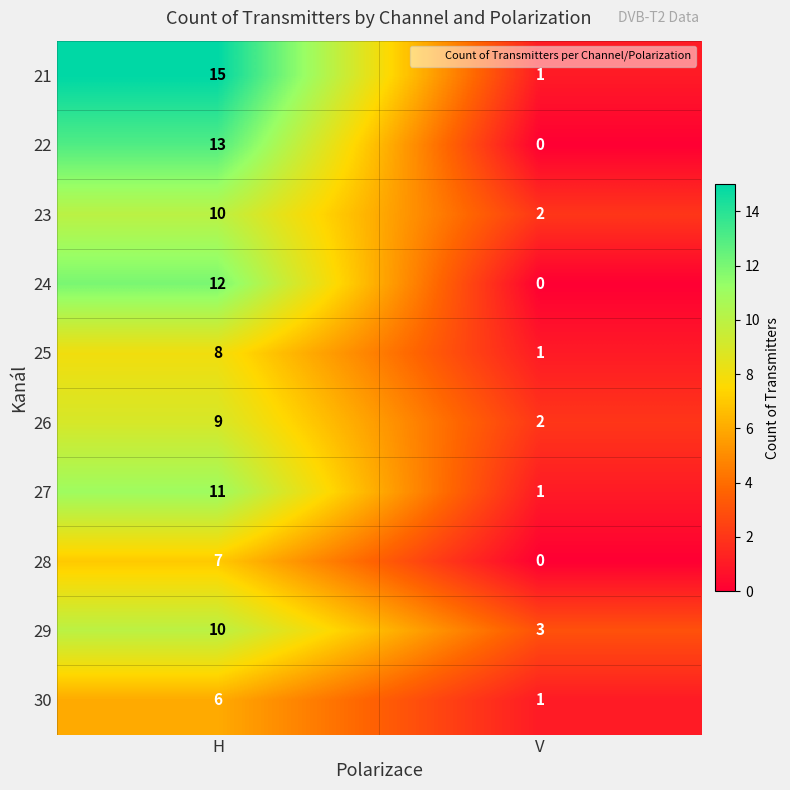

What is the average value of the 28 series?

4